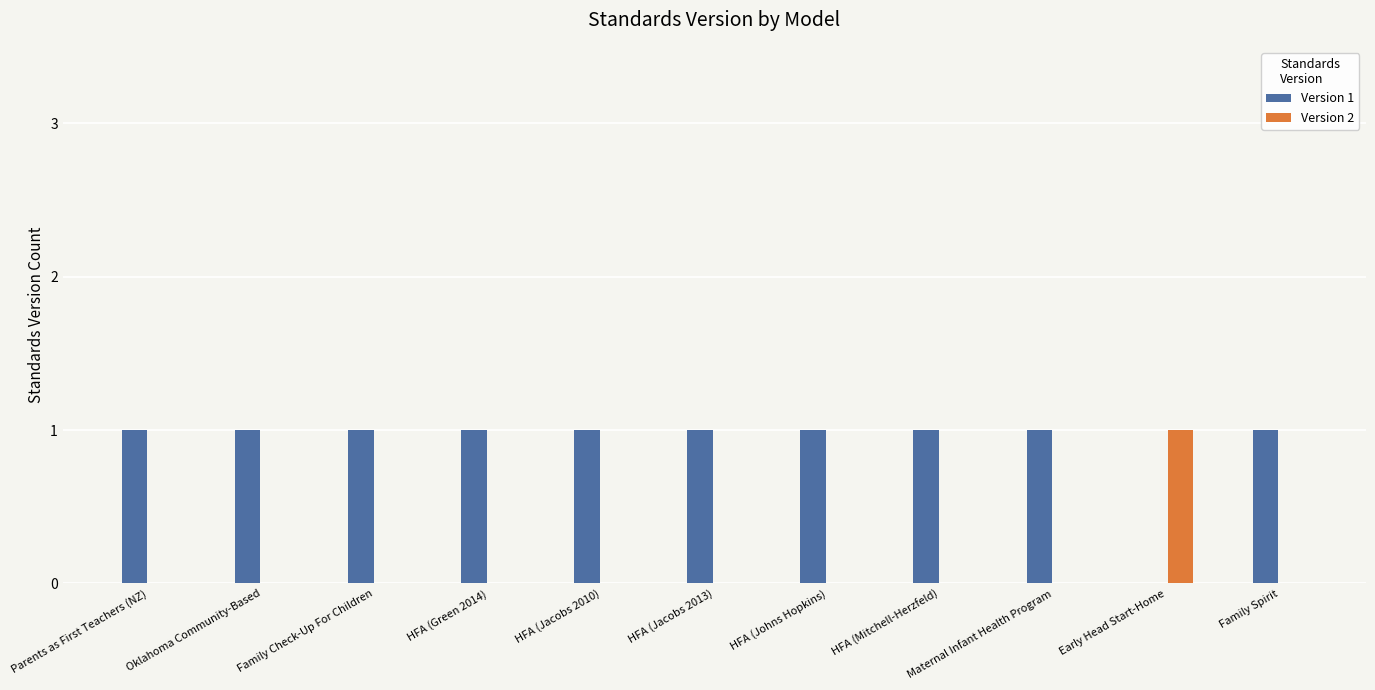

How many positive values does the Version 1 series have?

10